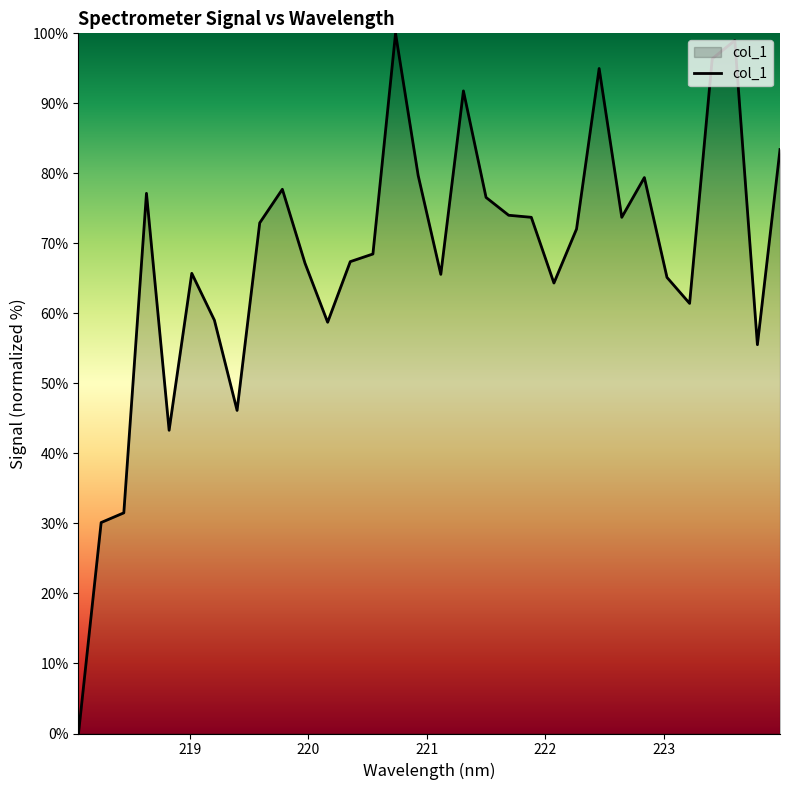

What is the difference between the maximum and minimum values?

100.0